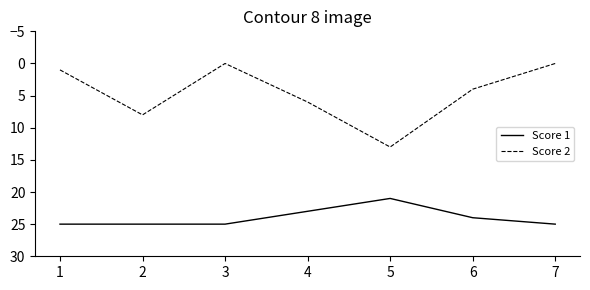

What is the maximum value shown in the chart?

25